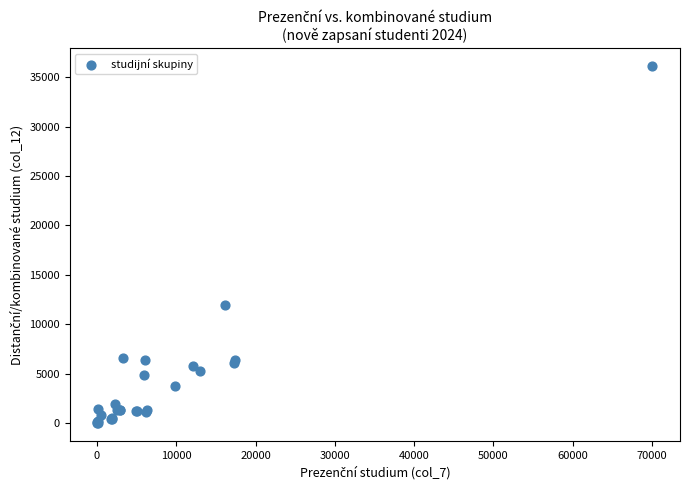

What Y value in the scatter plot is closest to 18064?

11909